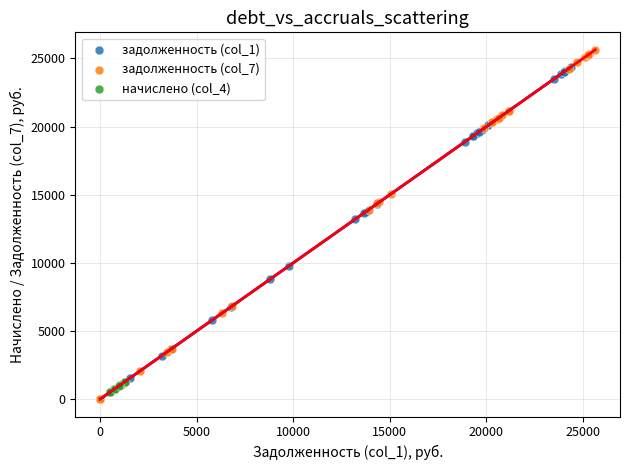

Which series has the widest spread of Y values?

задолженность (col_7)